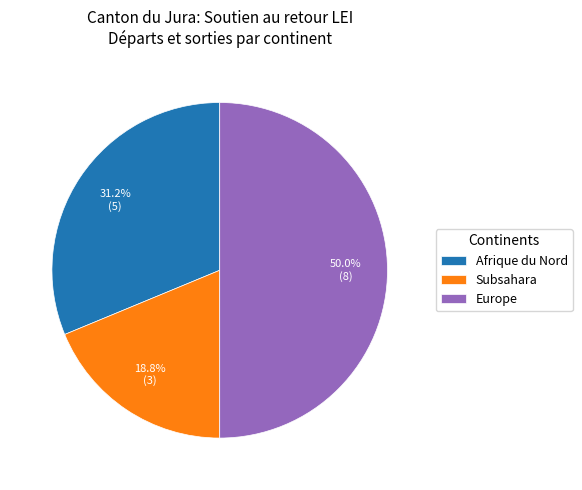

How many segments does this pie chart have?

3